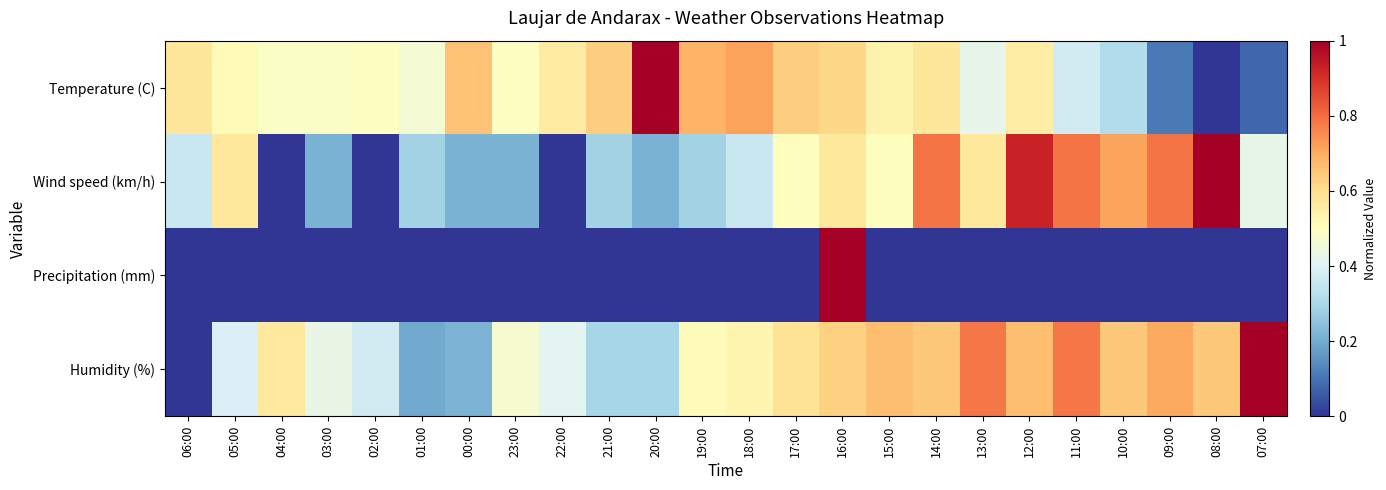

Rank the series at 17:00 from lowest to highest value.

Precipitation (mm), Wind speed (km/h), Humidity (%), Temperature (C)